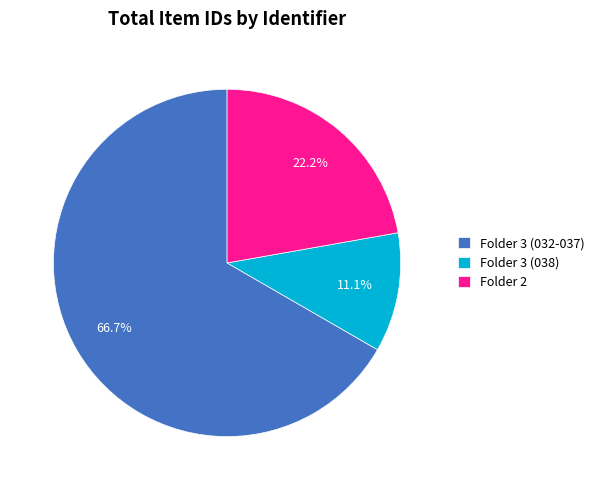

What is the ratio of the value at Folder 3 (038) to the value at Folder 2?

0.5